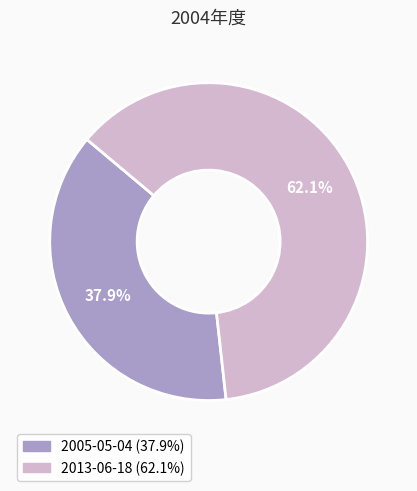

The 2013-06-18 slice represents 62% of the pie. True or false?

True